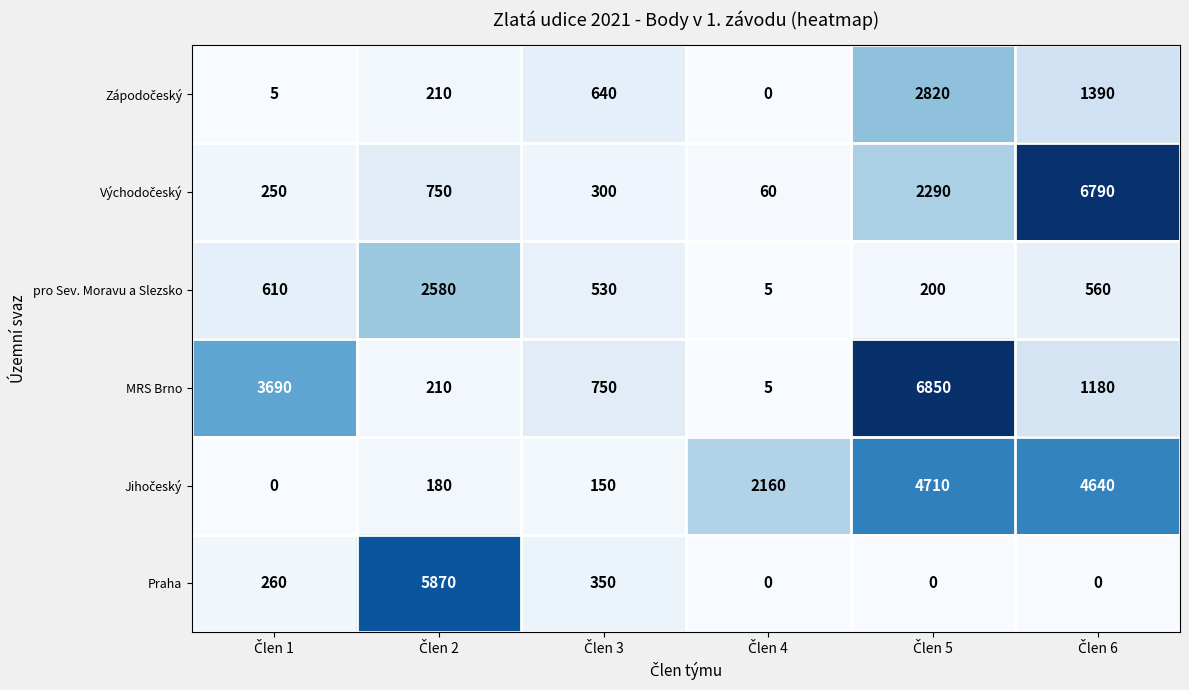

What is the greatest value displayed?

6850